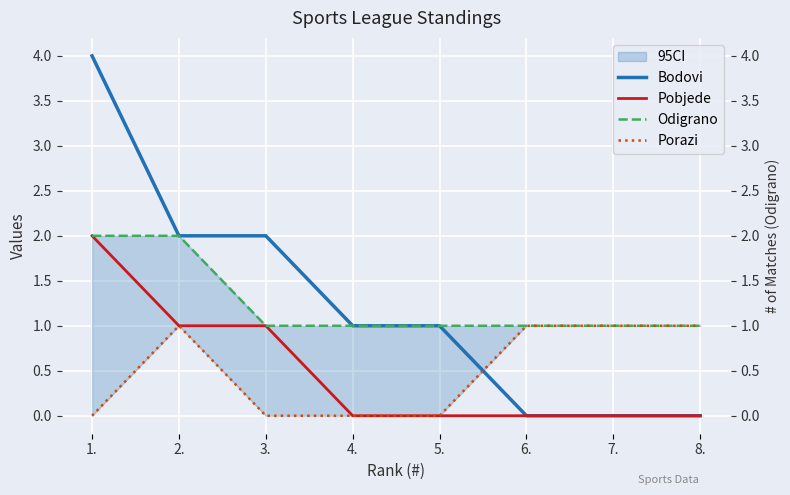

What is the difference between the maximum and minimum values in the Porazi series?

1